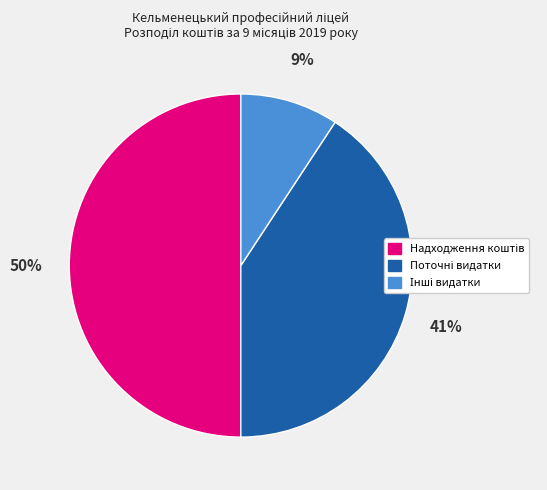

To the nearest percent, what is the average slice percentage?

33%